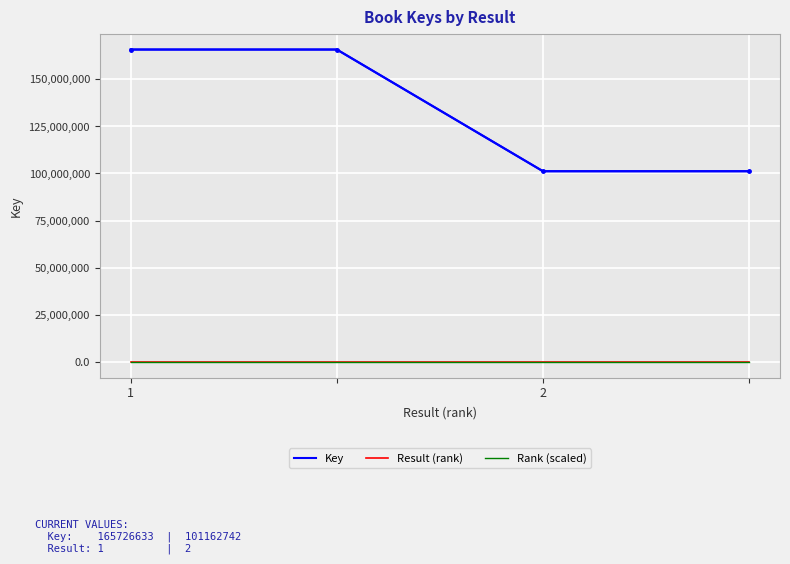

Which series has the largest total across all categories?

Key